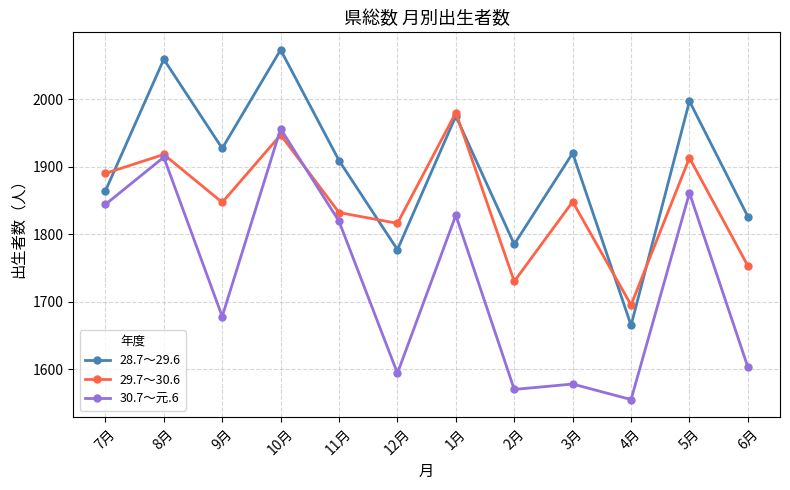

Rank the series at 4月 from highest to lowest value.

29.7～30.6, 28.7～29.6, 30.7～元.6